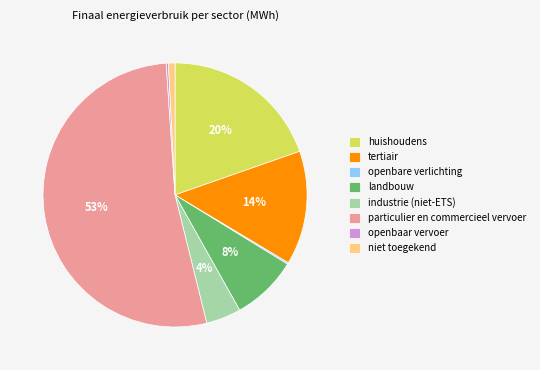

To the nearest percent, what percentage of the pie is niet toegekend?

1%